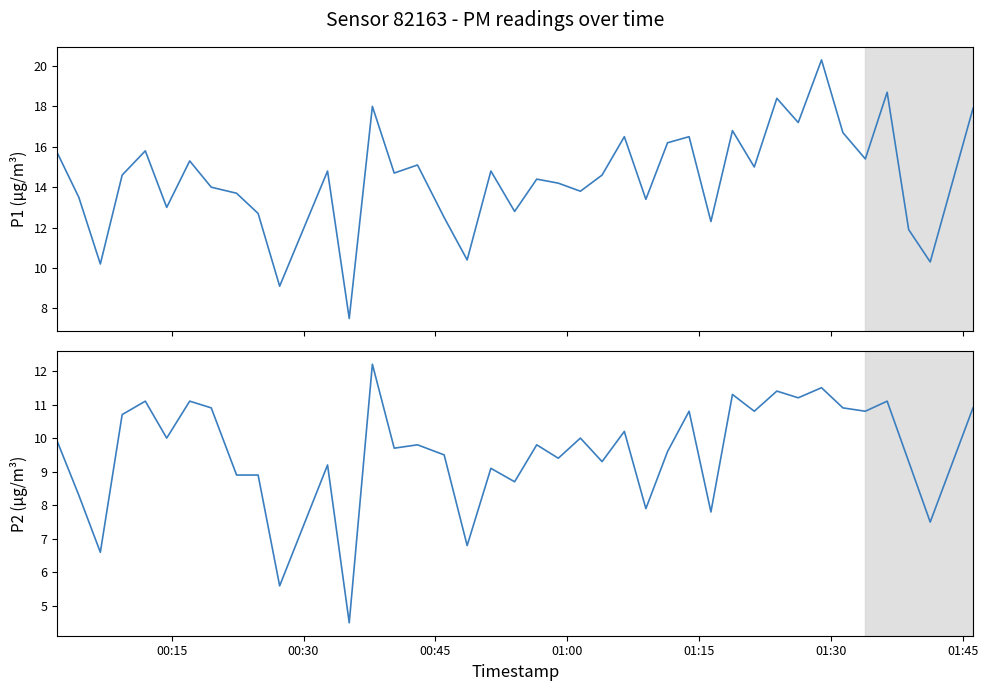

True or false: P1 and P2 intersect in this chart.

False